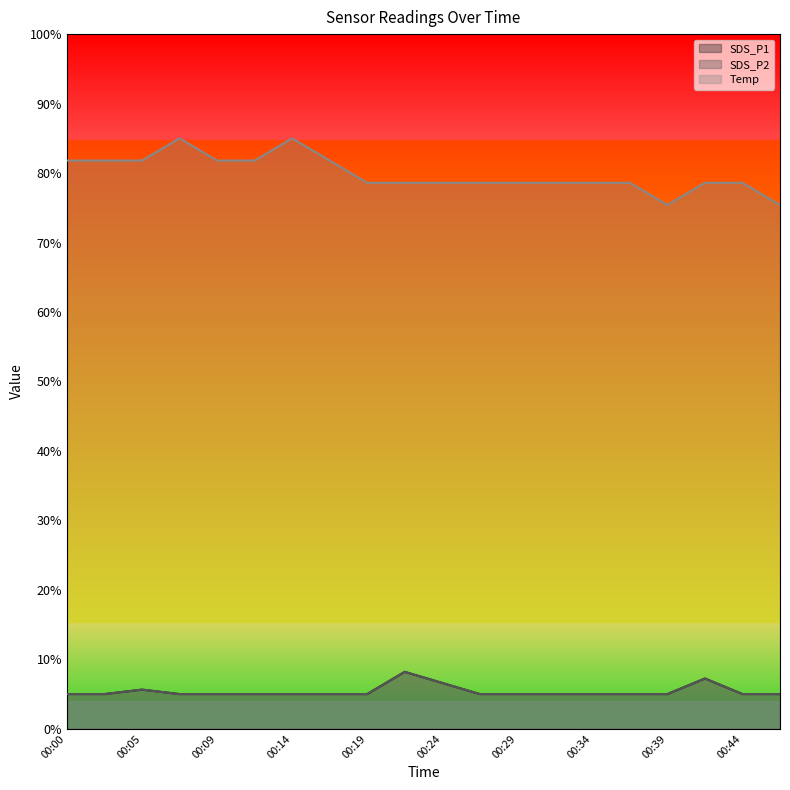

What is the approximate value of SDS_P2 at 00:32?

0.1